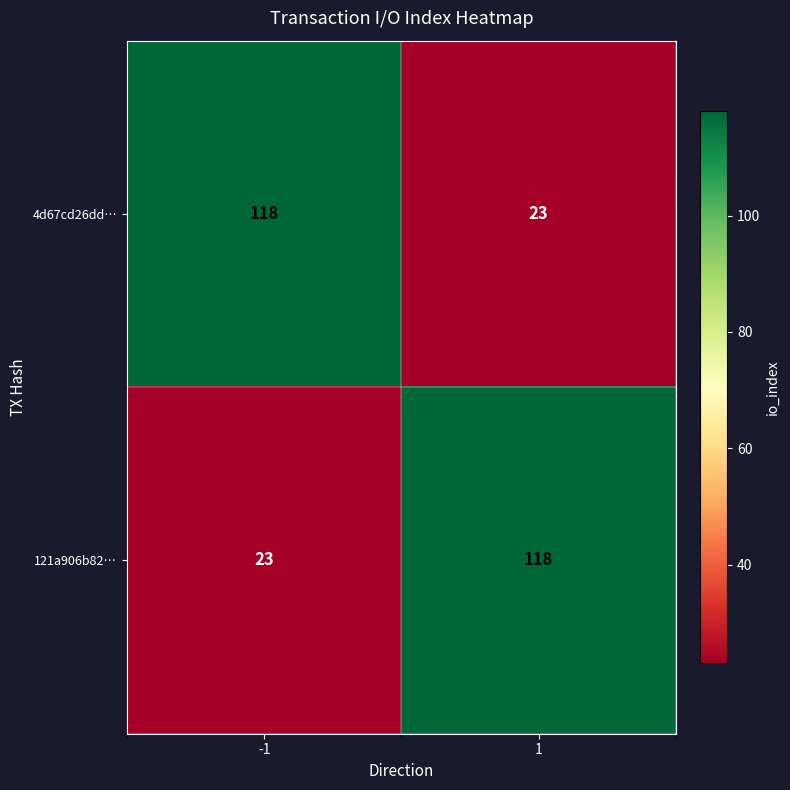

Is it true that 4d67cd26dd… equals 200 at -1?

False